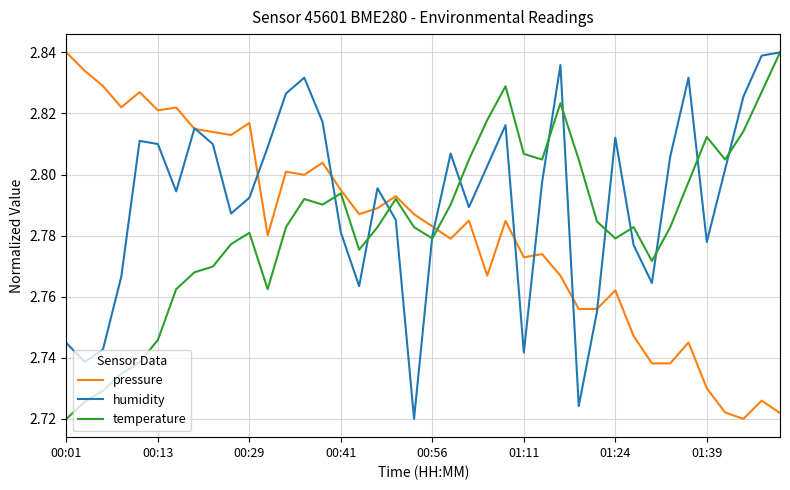

Which series has the largest total across all categories?

humidity